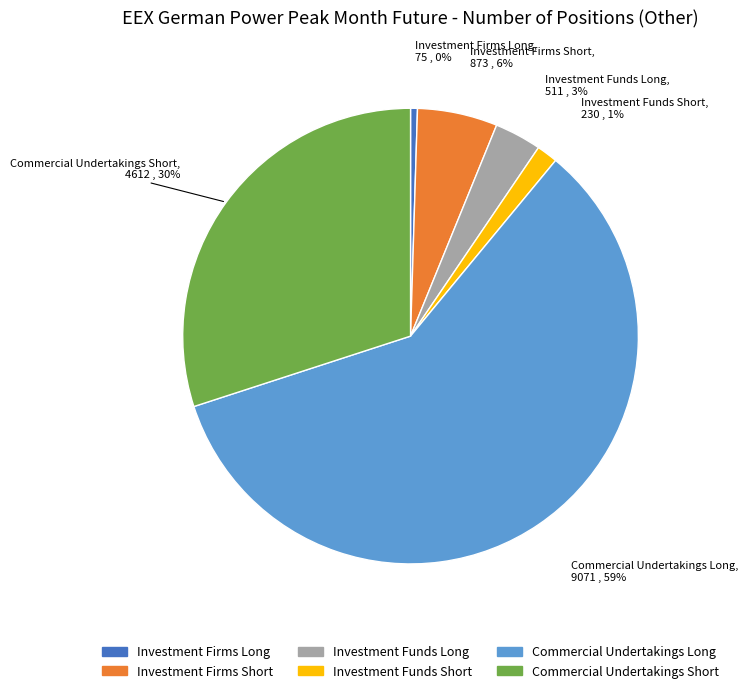

Which has a higher value, Investment Funds Long or Investment Firms Long?

Investment Funds Long